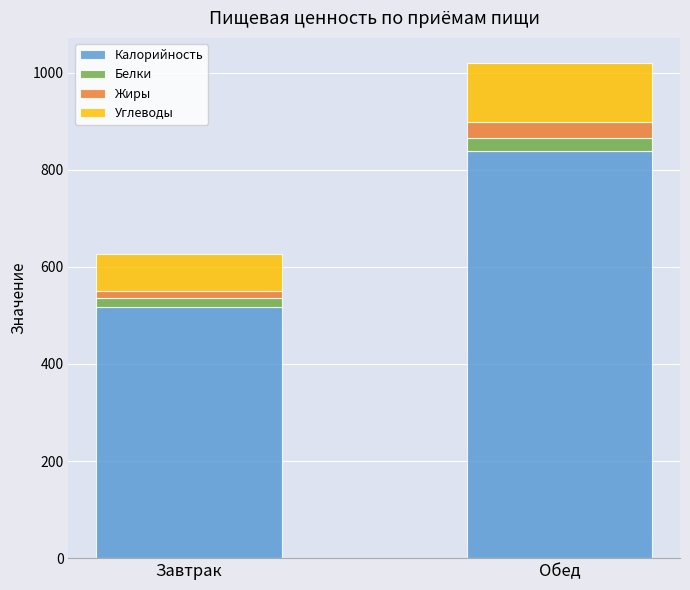

What are all the series names shown in the legend?

Калорийность, Белки, Жиры, Углеводы